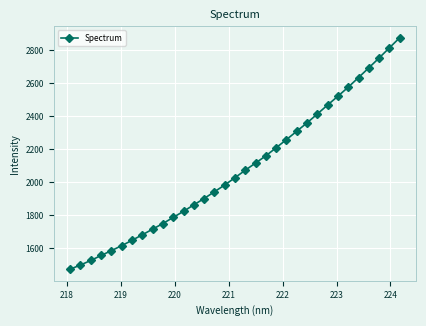

What is the smallest value displayed?

1470.6